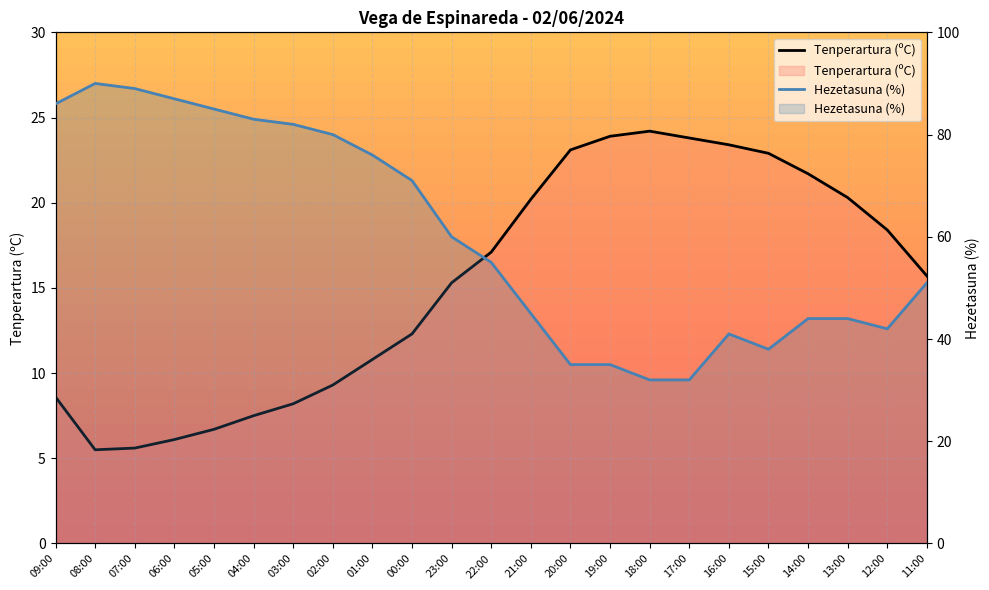

What value does the Hezetasuna (%) series have at 15:00?

38.0